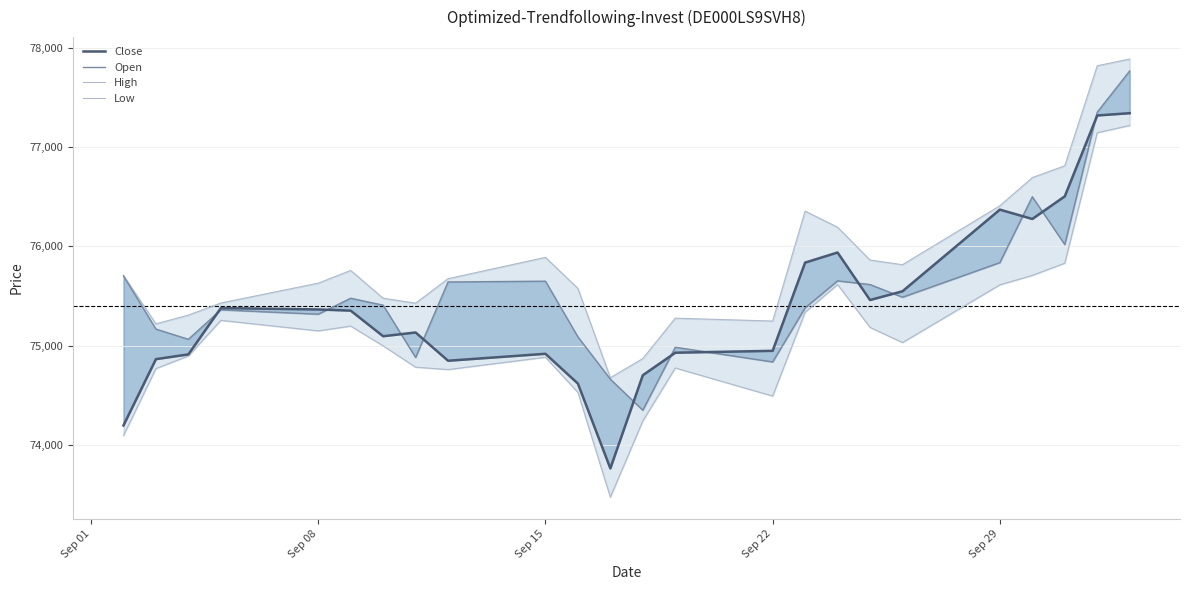

Is it true that High equals 111840 at 15?

False